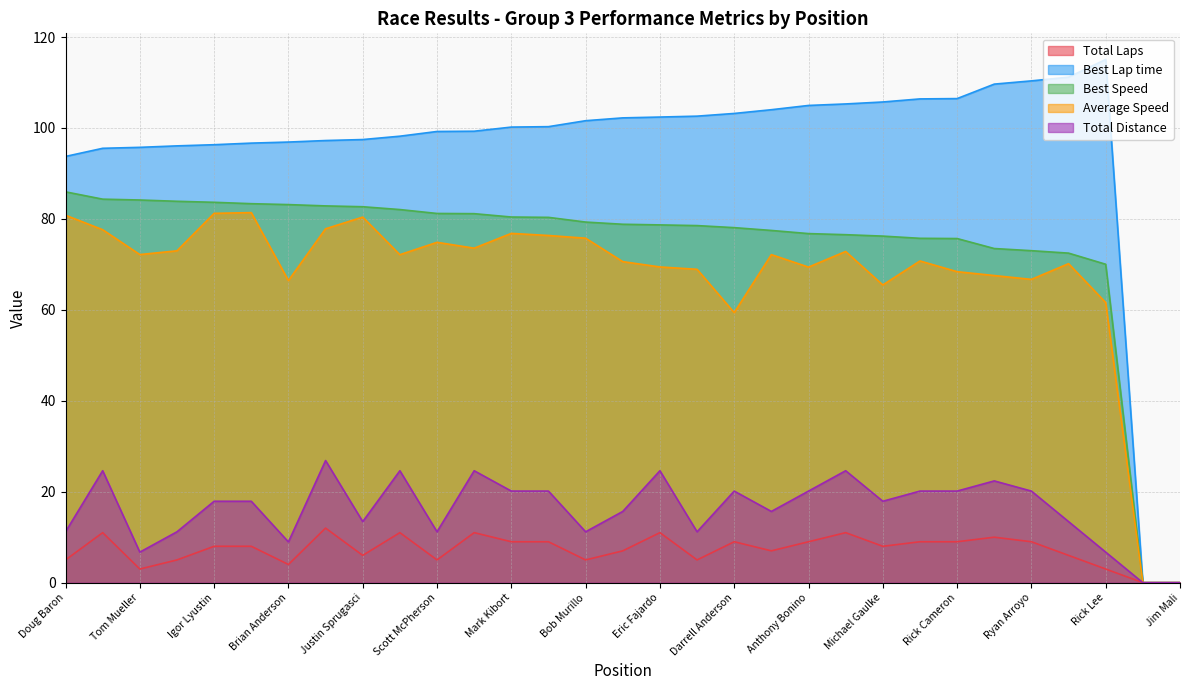

Reading left to right, transcribe all the data shown in this chart.

Total Laps: Doug Baron=5.0	Lars Mapstead=11.0	Tom Mueller=3.0	Daniel Burnham=5.0	Igor Lyustin=8.0	Skip Rebozzi=8.0	Brian Anderson=4.0	John Nelson=12.0	Justin Sprugasci=6.0	Joe Montana=11.0	Scott McPherson=5.0	Alan Austin=11.0	Mark Kibort=9.0	Fred Lind=9.0	Bob Murillo=5.0	Clark Nunes=7.0	Eric Fajardo=11.0	Kevin Oconnell=5.0	Darrell Anderson=9.0	Behram Soonawala=7.0	Anthony Bonino=9.0	Wilson Powell=11.0	Michael Gaulke=8.0	Bruce Trenery=9.0	Rick Cameron=9.0	Timothy Wise=10.0	Ryan Arroyo=9.0	Matthew Insley=6.0	Rick Lee=3.0	Richard Apodaca=0.0	Jim Mali=0.0
Best Lap time: Doug Baron=93.7	Lars Mapstead=95.5	Tom Mueller=95.7	Daniel Burnham=96.1	Igor Lyustin=96.3	Skip Rebozzi=96.7	Brian Anderson=96.9	John Nelson=97.2	Justin Sprugasci=97.5	Joe Montana=98.2	Scott McPherson=99.2	Alan Austin=99.3	Mark Kibort=100.2	Fred Lind=100.3	Bob Murillo=101.6	Clark Nunes=102.2	Eric Fajardo=102.4	Kevin Oconnell=102.6	Darrell Anderson=103.2	Behram Soonawala=104.0	Anthony Bonino=104.9	Wilson Powell=105.3	Michael Gaulke=105.7	Bruce Trenery=106.4	Rick Cameron=106.5	Timothy Wise=109.6	Ryan Arroyo=110.4	Matthew Insley=111.2	Rick Lee=115.1	Richard Apodaca=0.0	Jim Mali=0.0
Best Speed: Doug Baron=86.0	Lars Mapstead=84.3	Tom Mueller=84.2	Daniel Burnham=83.9	Igor Lyustin=83.7	Skip Rebozzi=83.3	Brian Anderson=83.1	John Nelson=82.9	Justin Sprugasci=82.7	Joe Montana=82.1	Scott McPherson=81.2	Alan Austin=81.2	Mark Kibort=80.4	Fred Lind=80.3	Bob Murillo=79.3	Clark Nunes=78.8	Eric Fajardo=78.7	Kevin Oconnell=78.5	Darrell Anderson=78.1	Behram Soonawala=77.5	Anthony Bonino=76.8	Wilson Powell=76.5	Michael Gaulke=76.2	Bruce Trenery=75.7	Rick Cameron=75.7	Timothy Wise=73.5	Ryan Arroyo=73.0	Matthew Insley=72.5	Rick Lee=70.0	Richard Apodaca=0.0	Jim Mali=0.0
Average Speed: Doug Baron=80.8	Lars Mapstead=77.6	Tom Mueller=72.2	Daniel Burnham=73.0	Igor Lyustin=81.2	Skip Rebozzi=81.4	Brian Anderson=66.4	John Nelson=77.8	Justin Sprugasci=80.4	Joe Montana=72.1	Scott McPherson=74.8	Alan Austin=73.6	Mark Kibort=76.8	Fred Lind=76.4	Bob Murillo=75.8	Clark Nunes=70.6	Eric Fajardo=69.4	Kevin Oconnell=68.9	Darrell Anderson=59.4	Behram Soonawala=72.1	Anthony Bonino=69.4	Wilson Powell=72.8	Michael Gaulke=65.5	Bruce Trenery=70.8	Rick Cameron=68.4	Timothy Wise=67.5	Ryan Arroyo=66.7	Matthew Insley=70.2	Rick Lee=61.6	Richard Apodaca=0.0	Jim Mali=0.0
Total Distance: Doug Baron=11.2	Lars Mapstead=24.6	Tom Mueller=6.7	Daniel Burnham=11.2	Igor Lyustin=17.9	Skip Rebozzi=17.9	Brian Anderson=9.0	John Nelson=26.9	Justin Sprugasci=13.4	Joe Montana=24.6	Scott McPherson=11.2	Alan Austin=24.6	Mark Kibort=20.1	Fred Lind=20.1	Bob Murillo=11.2	Clark Nunes=15.7	Eric Fajardo=24.6	Kevin Oconnell=11.2	Darrell Anderson=20.1	Behram Soonawala=15.7	Anthony Bonino=20.1	Wilson Powell=24.6	Michael Gaulke=17.9	Bruce Trenery=20.1	Rick Cameron=20.1	Timothy Wise=22.4	Ryan Arroyo=20.1	Matthew Insley=13.4	Rick Lee=6.7	Richard Apodaca=0.0	Jim Mali=0.0